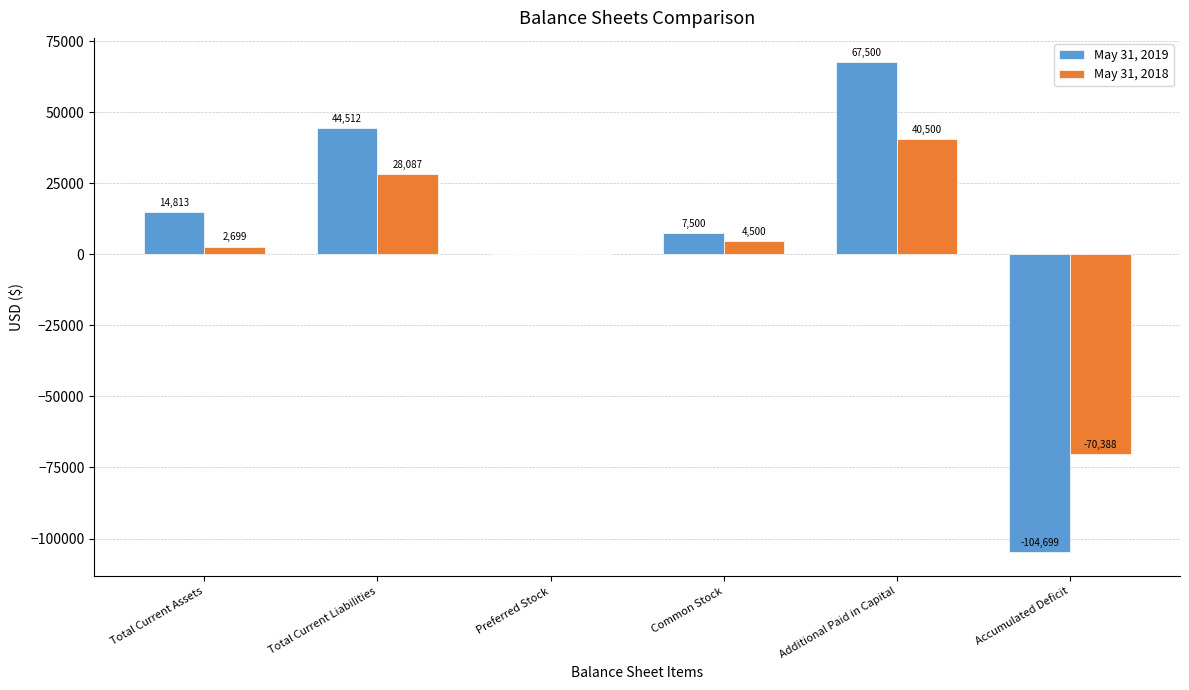

At which label does May 31, 2018 first exceed 4500?

Total Current Liabilities